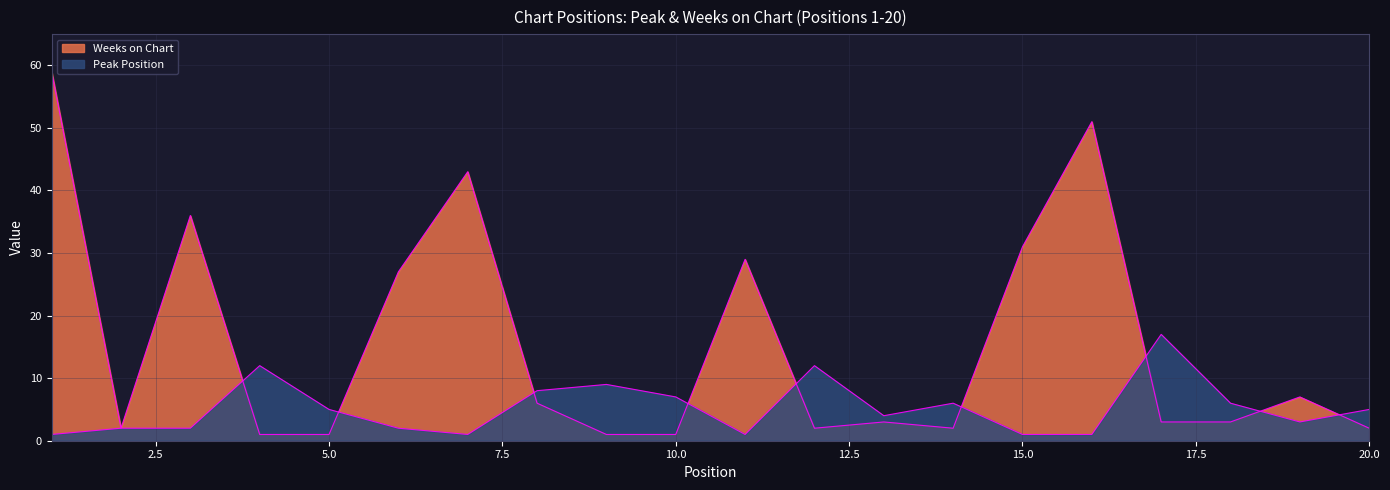

What is the minimum value for Weeks on Chart?

1